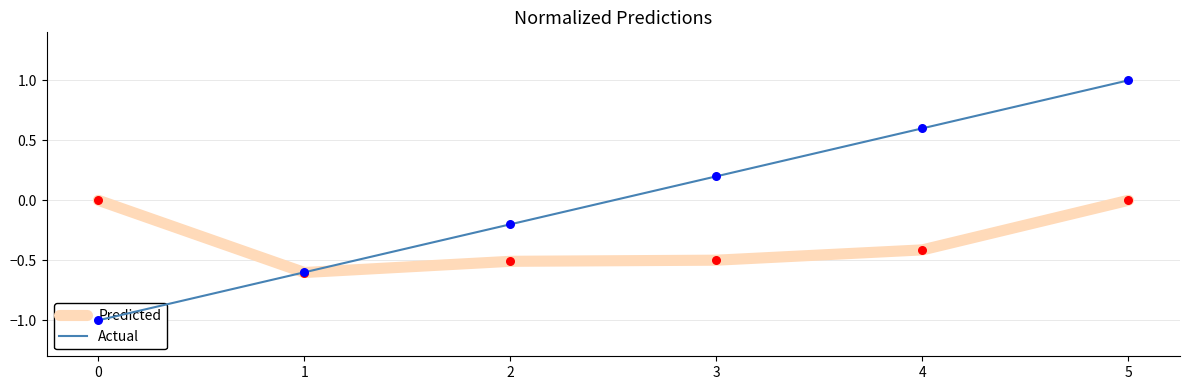

Which series contains the highest Y value?

Actual